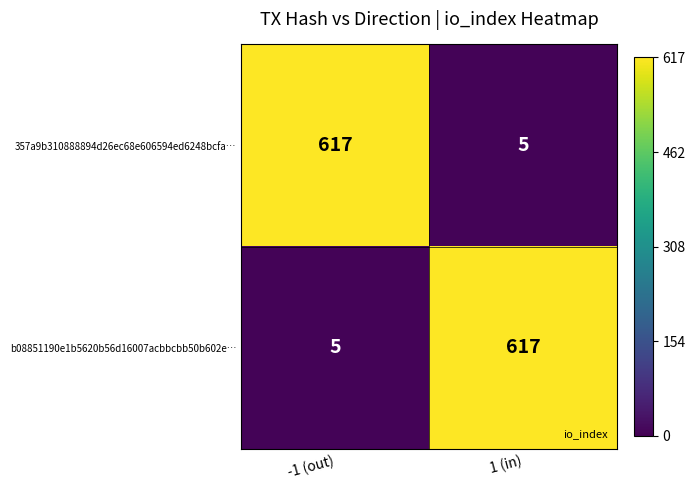

What is the lowest value of the b08851190e1b5620b56d16007acbbcbb50b602e… series?

5